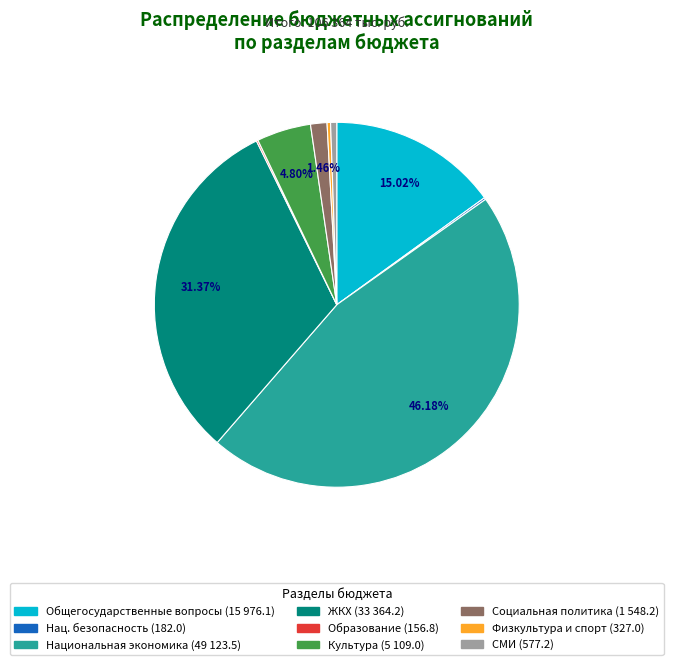

Is there any slice that represents more than half of the pie?

No